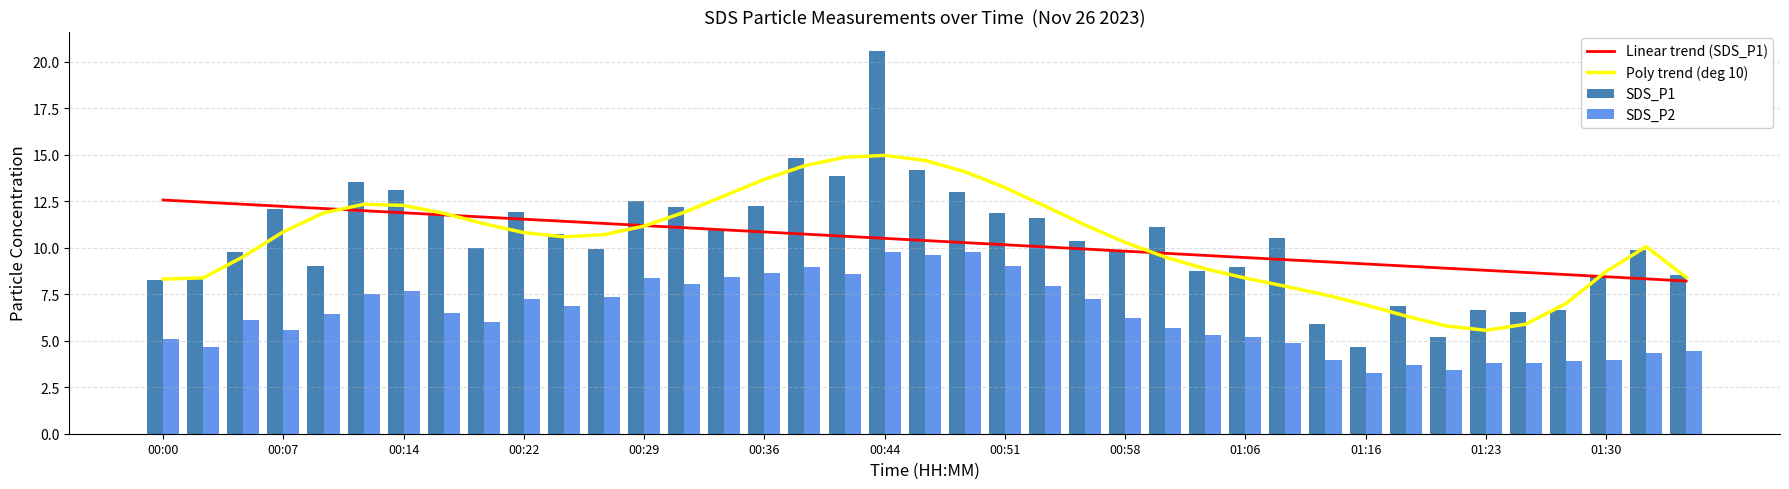

Is it true that Poly trend (deg 10) equals 10.3 at 00:58?

True